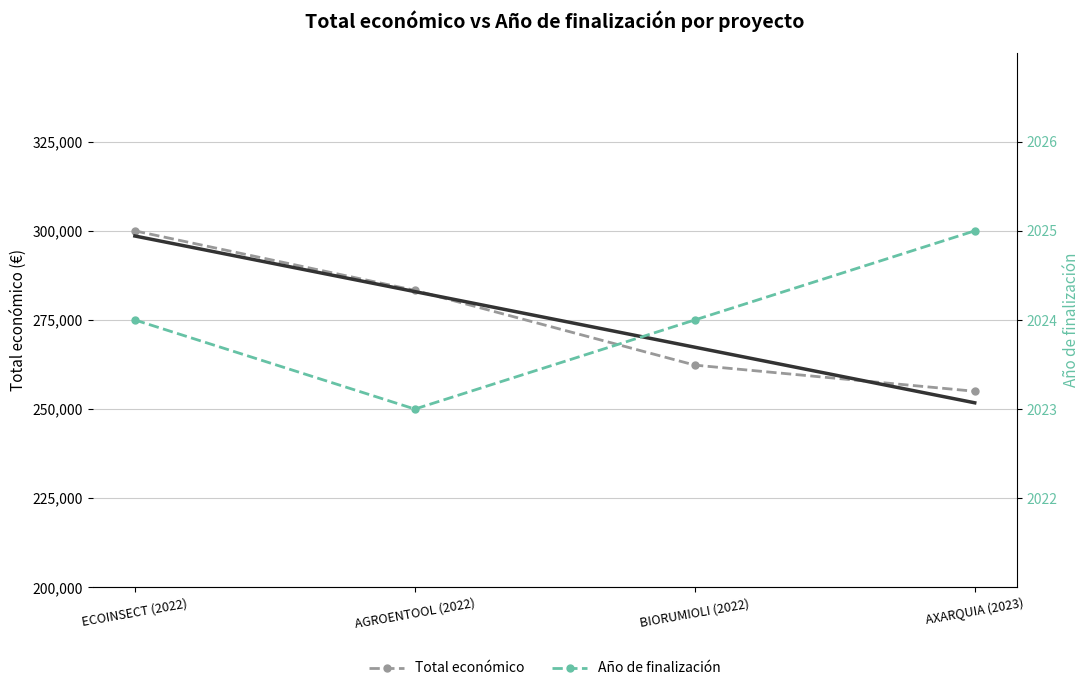

Is it true that Total económico equals 435320 at BIORUMIOLI (2022)?

False